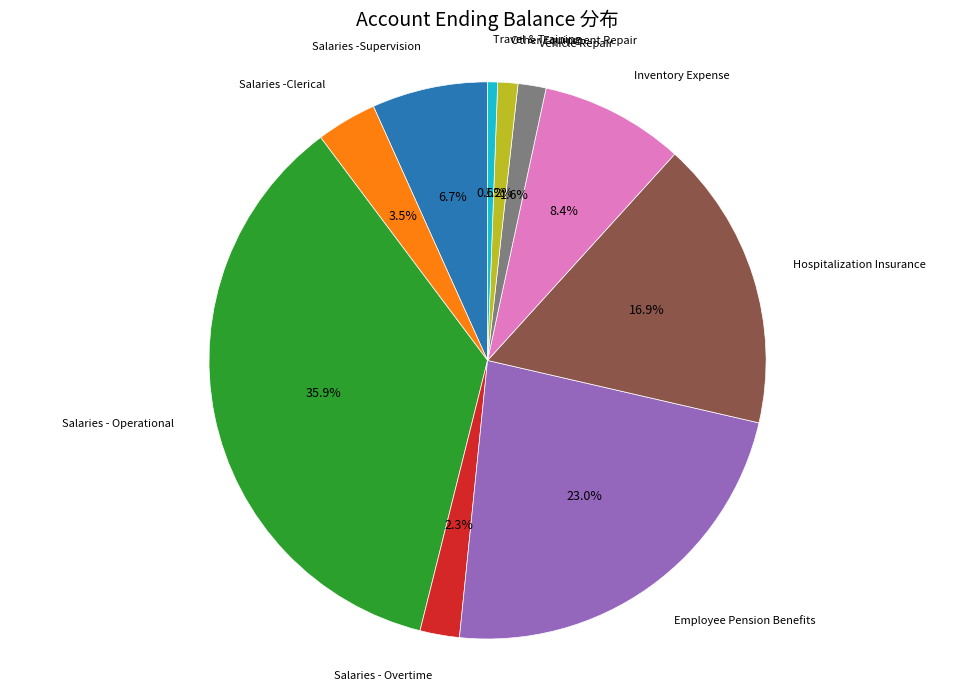

Does any single category account for the majority?

No